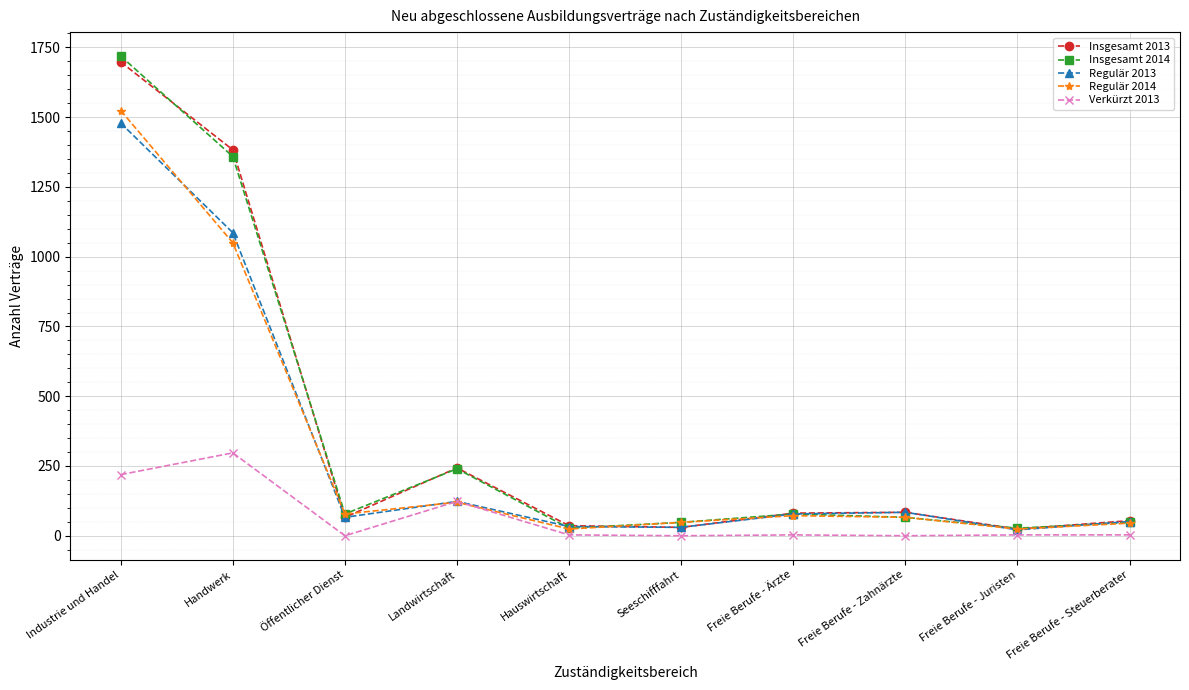

What is the difference between the highest and lowest values at Freie Berufe - Zahnärzte?

84